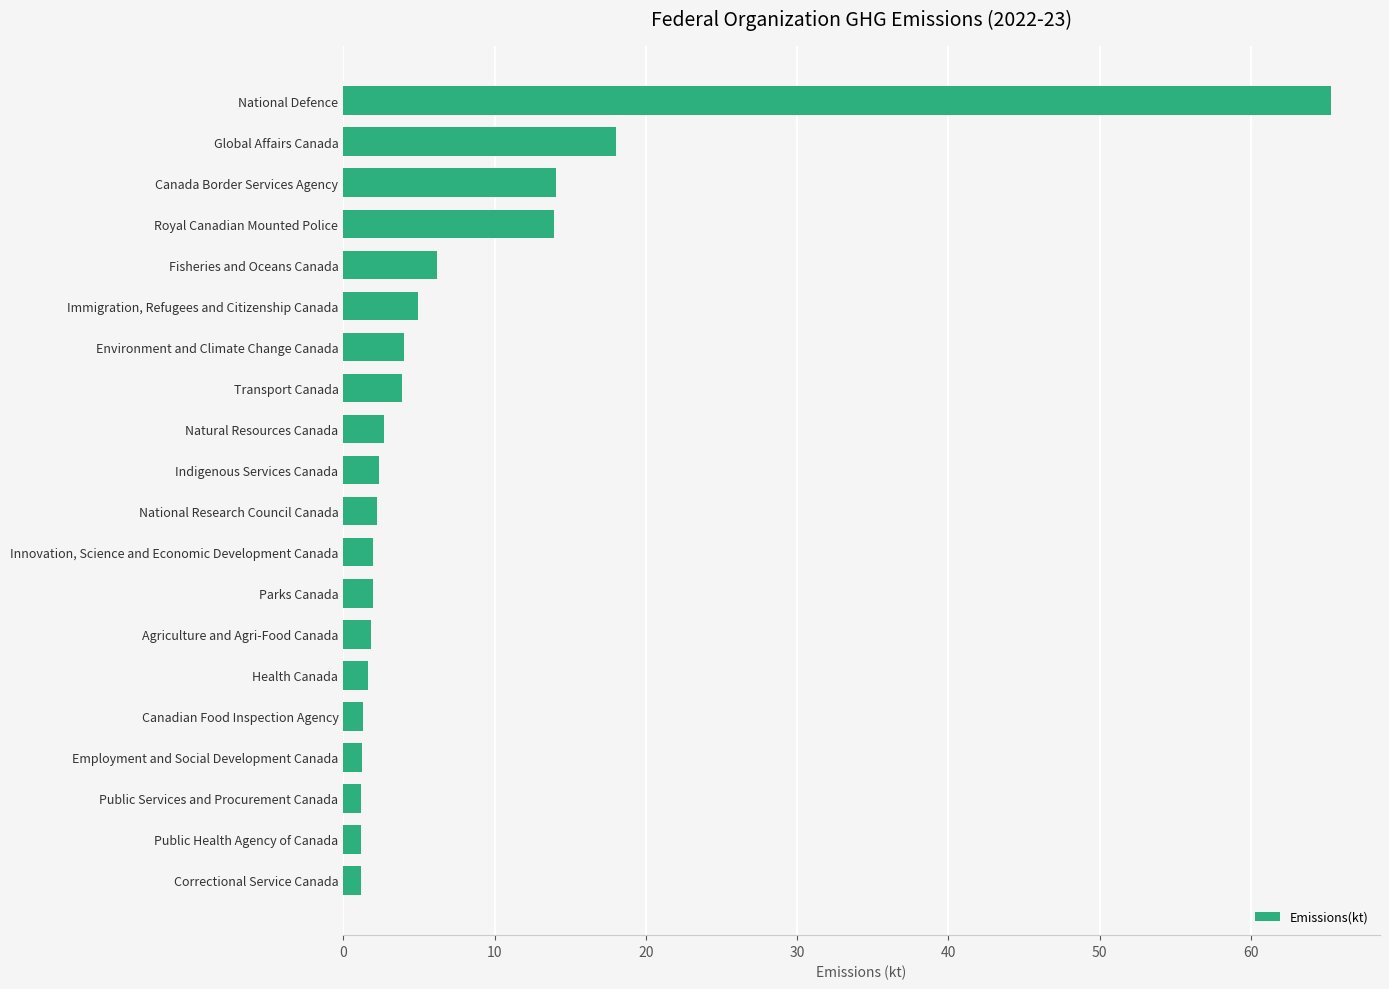

What position from the bottom is Indigenous Services Canada?

11